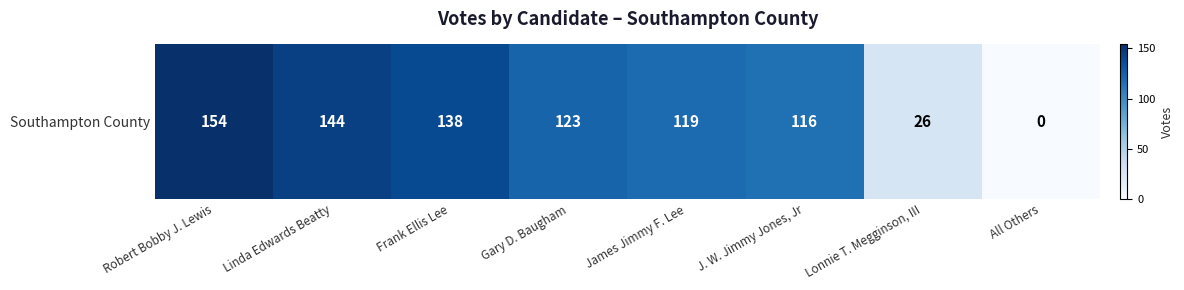

Approximately how many times larger is the value at Linda Edwards Beatty compared to Frank Ellis Lee?

1.0